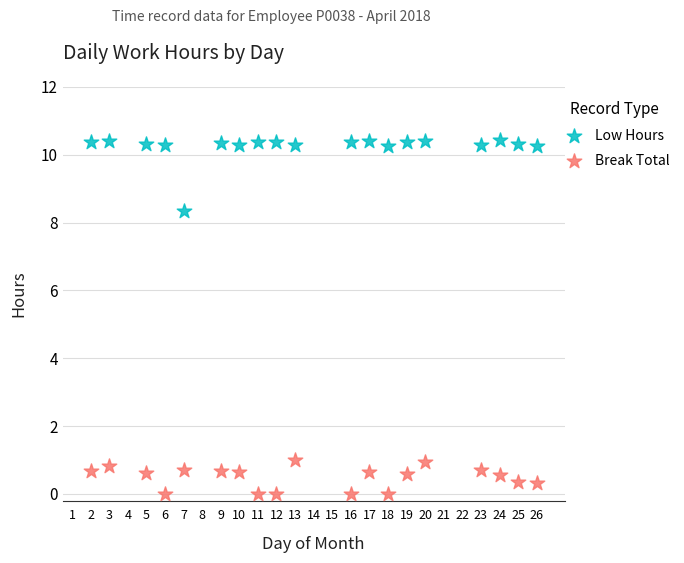

In the Low Hours series, what Y value is closest to 9?

8.3